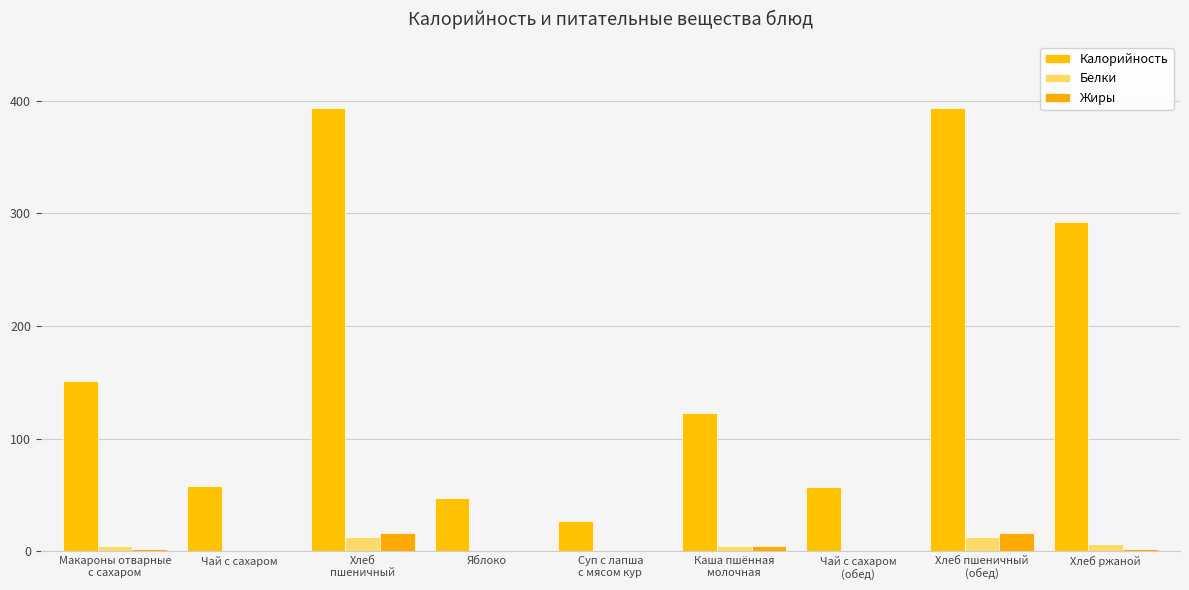

Which series has the widest spread of values?

Калорийность